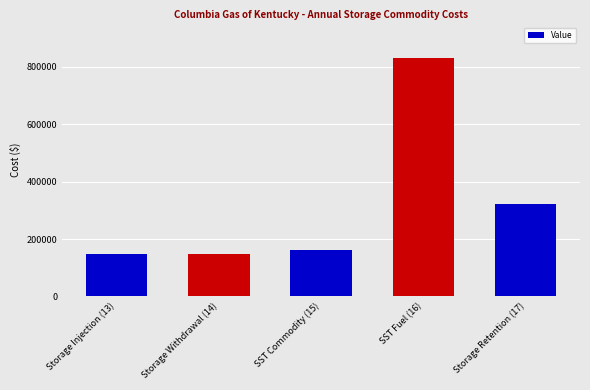

Does the chart contain any negative values?

No